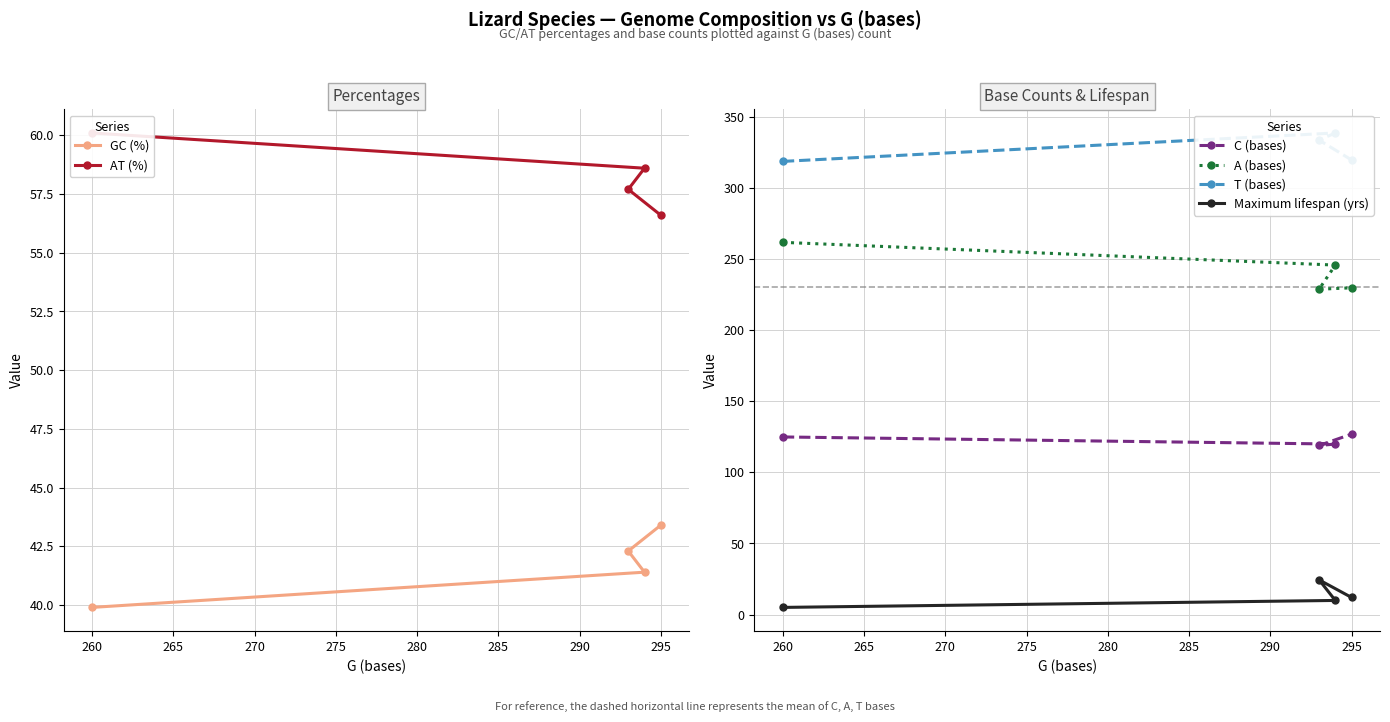

True or false: GC (%) has more than 0 points higher than both neighbors.

False